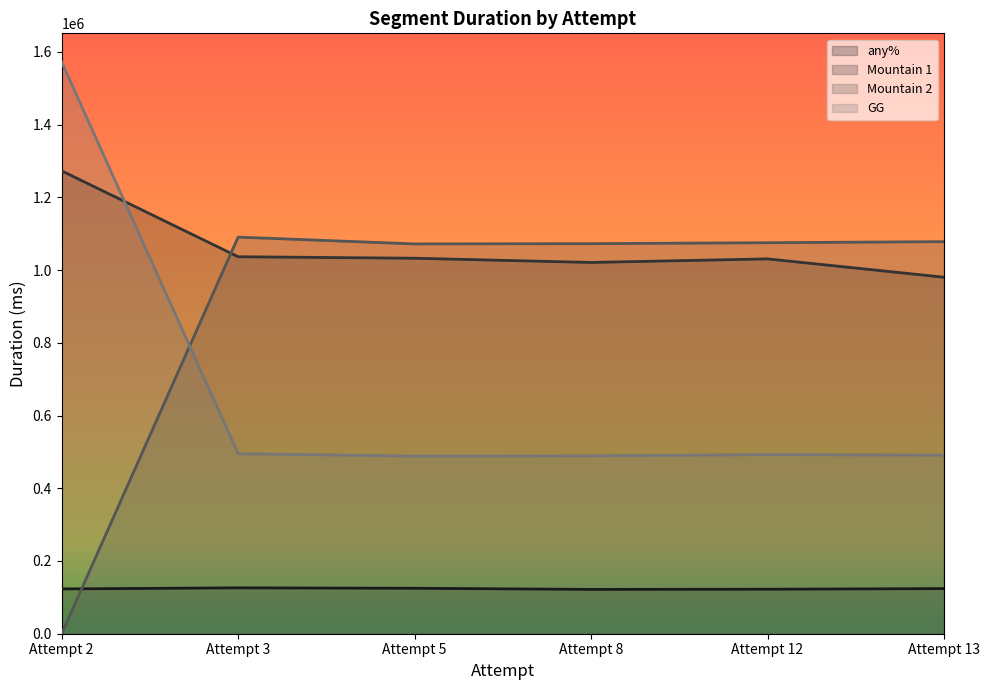

Count the number of data series in this chart.

4